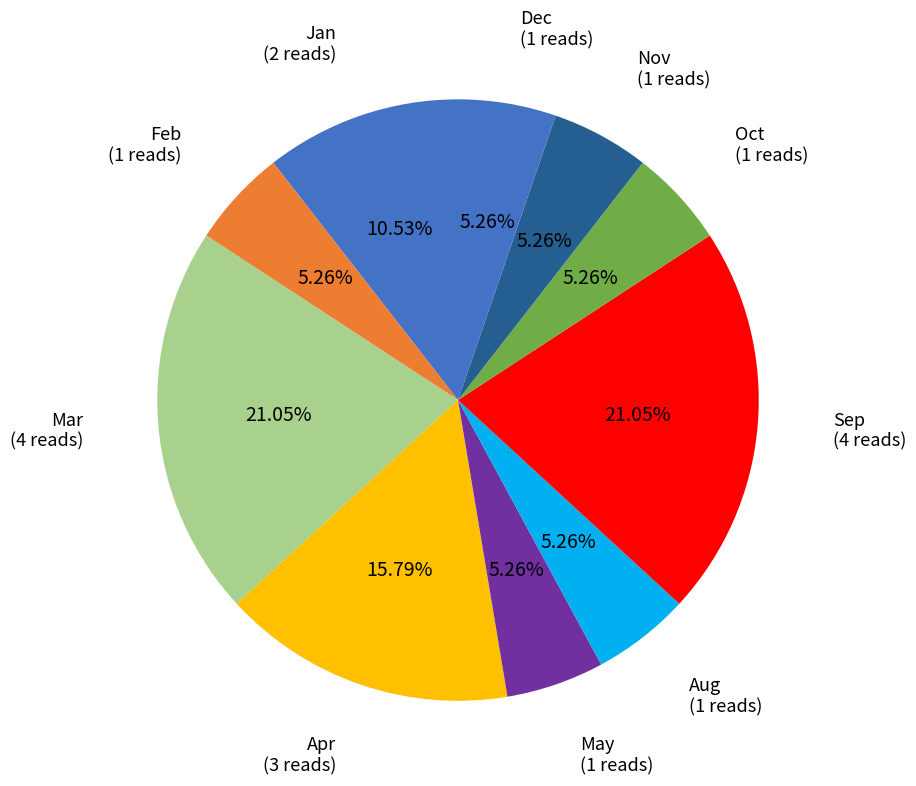

To the nearest percent, what is the average slice percentage?

10%